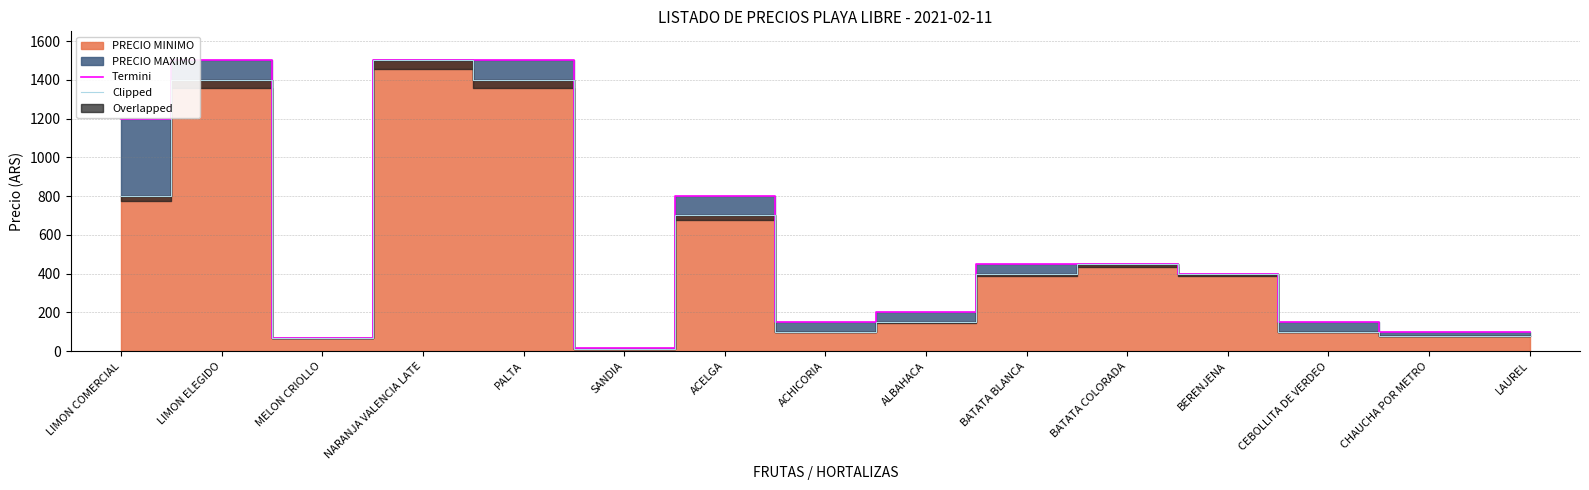

Reading right to left, what are all the values shown in this chart?

Termini: LAUREL=100	CHAUCHA POR METRO=100	CEBOLLITA DE VERDEO=150	BERENJENA=400	BATATA COLORADA=450	BATATA BLANCA=450	ALBAHACA=200	ACHICORIA=150	ACELGA=800	SANDIA=15	PALTA=1500	NARANJA VALENCIA LATE=1500	MELON CRIOLLO=70	LIMON ELEGIDO=1500	LIMON COMERCIAL=1200
Clipped: LAUREL=80	CHAUCHA POR METRO=80	CEBOLLITA DE VERDEO=100	BERENJENA=400	BATATA COLORADA=450	BATATA BLANCA=400	ALBAHACA=150	ACHICORIA=100	ACELGA=700	SANDIA=13	PALTA=1400	NARANJA VALENCIA LATE=1500	MELON CRIOLLO=70	LIMON ELEGIDO=1400	LIMON COMERCIAL=800